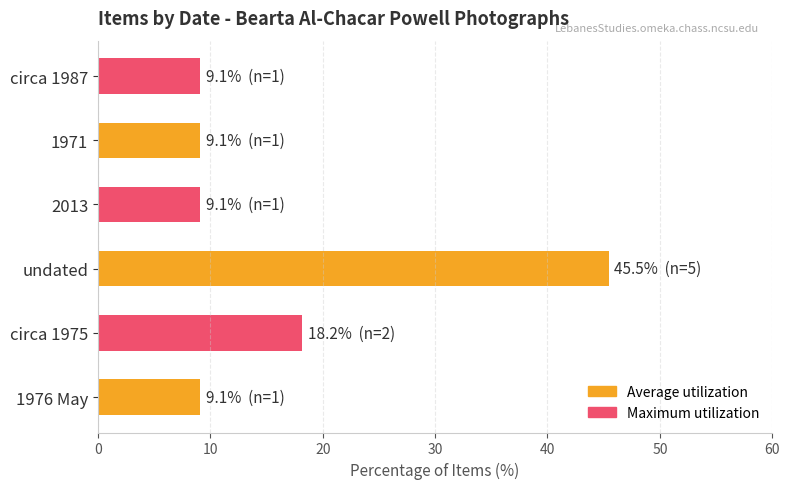

What is the smallest value displayed?

9.1